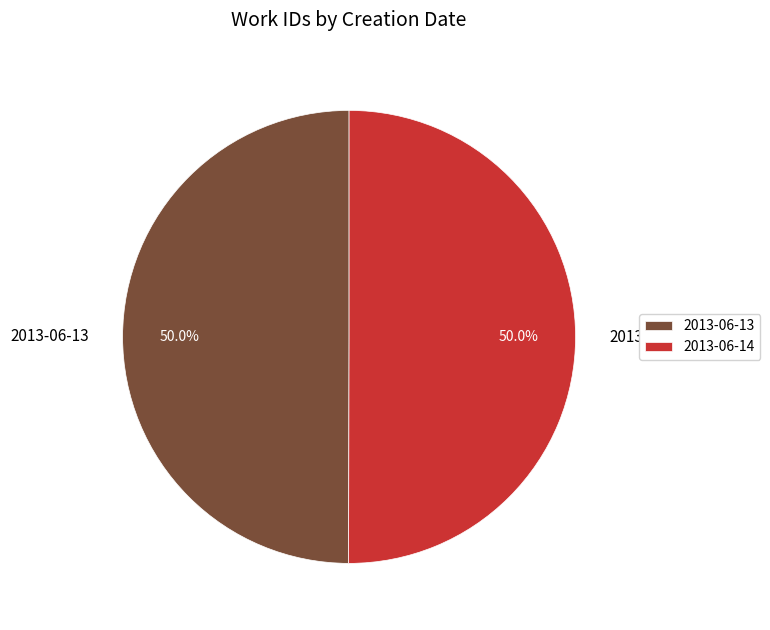

What portion of the pie excludes 2013-06-13?

50.0%